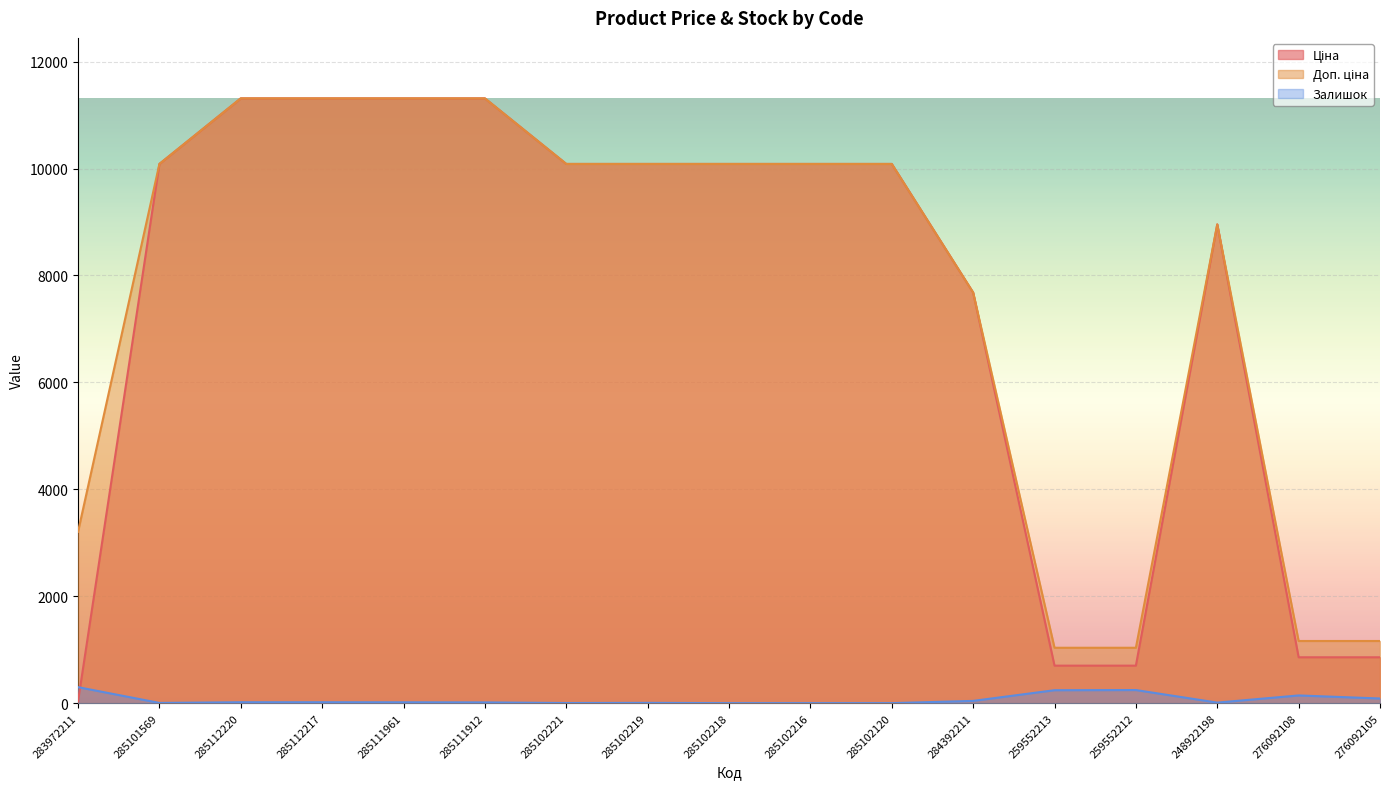

True or false: Залишок has more than 0 points higher than both neighbors.

True